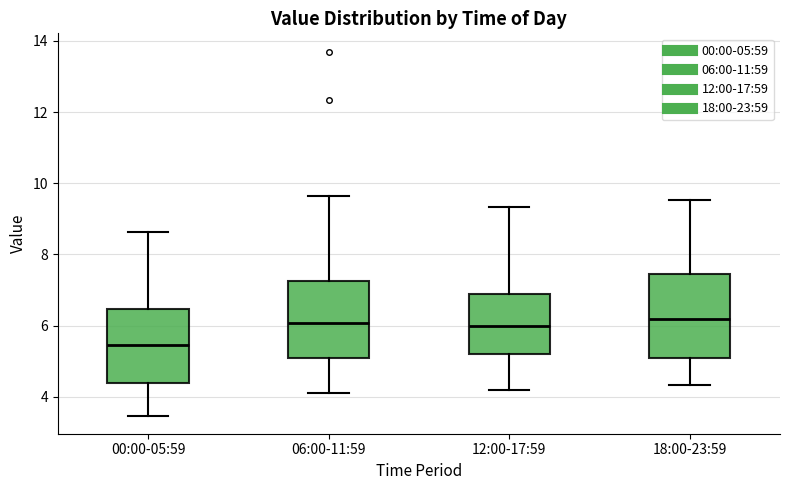

Reading left to right, transcribe this box plot: for each box, give where its median line is, the range the box spans, and where its two whiskers end, as read against the y-axis. The values are not printed on the chart, so give them approximately, as read against the axis.

00:00-05:59: median 5.4, box 4.4 to 6.4, whiskers 3.4 to 8.6
06:00-11:59: median 6.0, box 5.0 to 7.2, whiskers 4.2 to 9.6
12:00-17:59: median 6.0, box 5.2 to 6.8, whiskers 4.2 to 9.4
18:00-23:59: median 6.2, box 5.0 to 7.4, whiskers 4.4 to 9.6